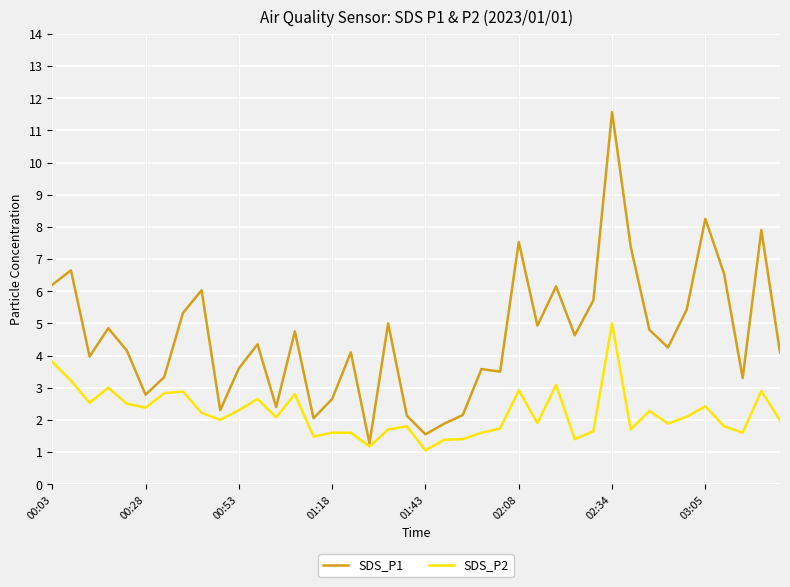

List the series in order of their peak value, lowest first.

SDS_P2, SDS_P1